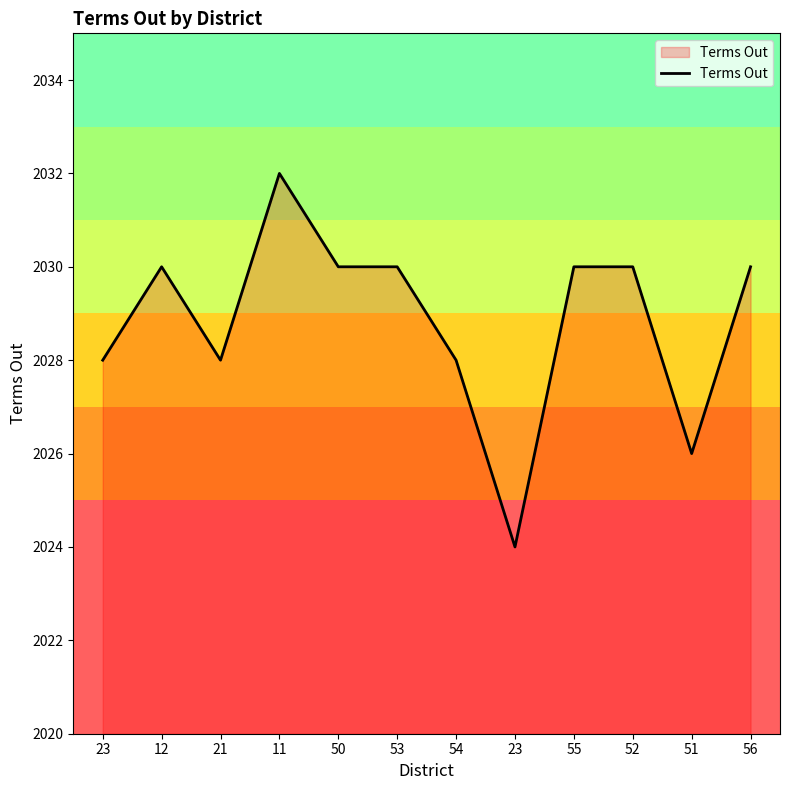

Does the chart display data point markers on the line(s)?

No